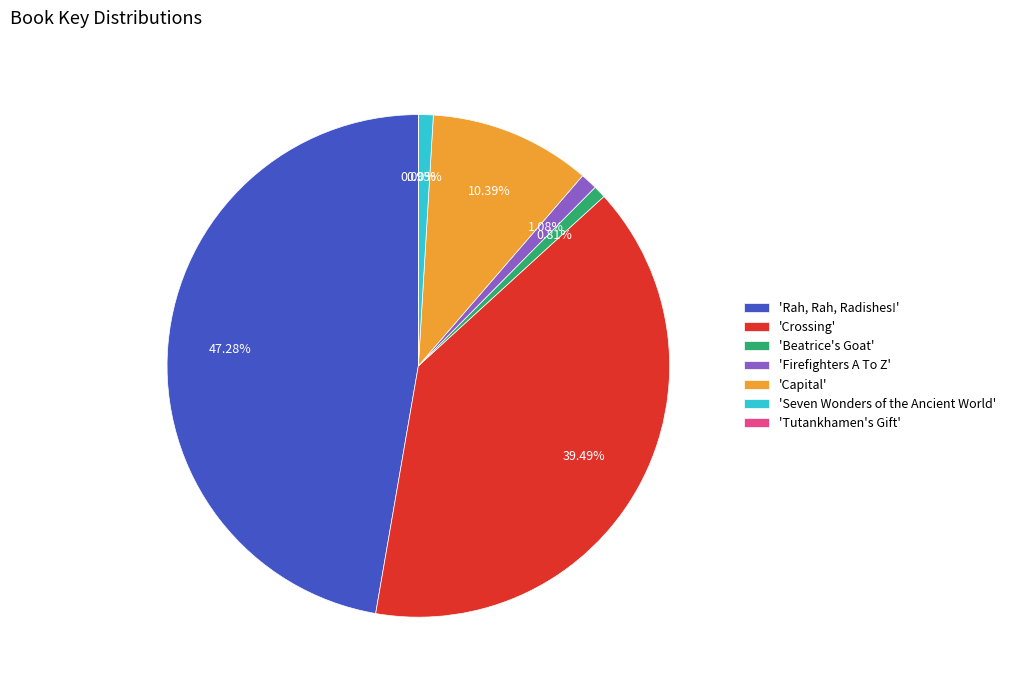

Is there a majority slice in this chart?

No